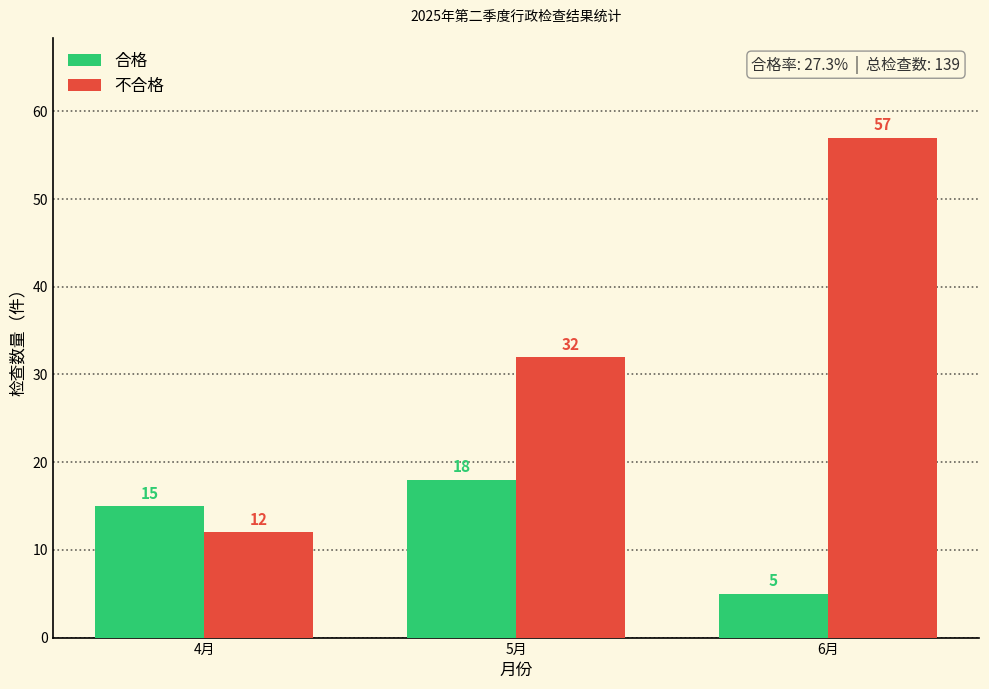

Which category has the lowest value across all series?

6月